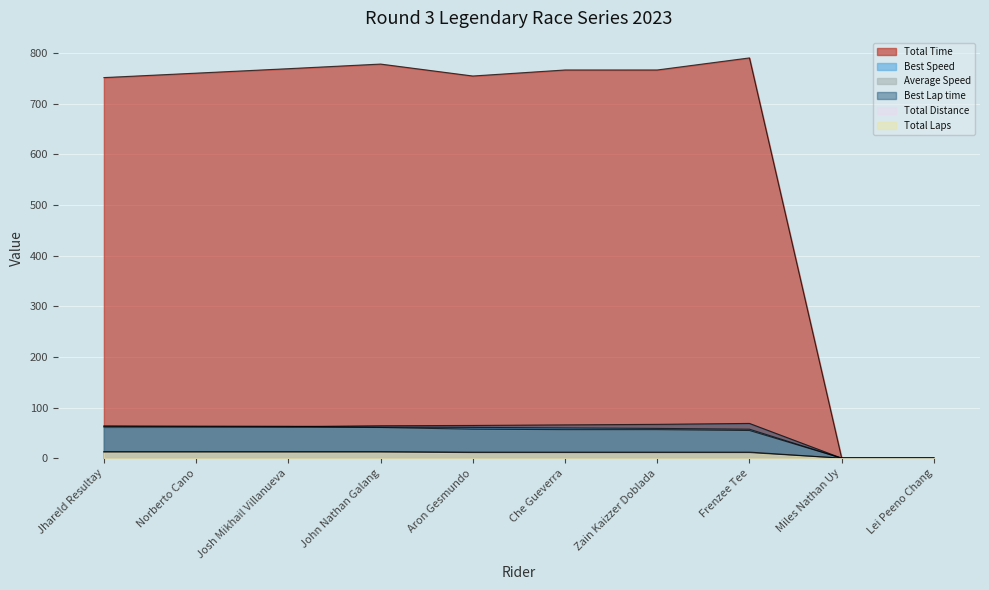

How many data points in Total Time are less than 766?

5